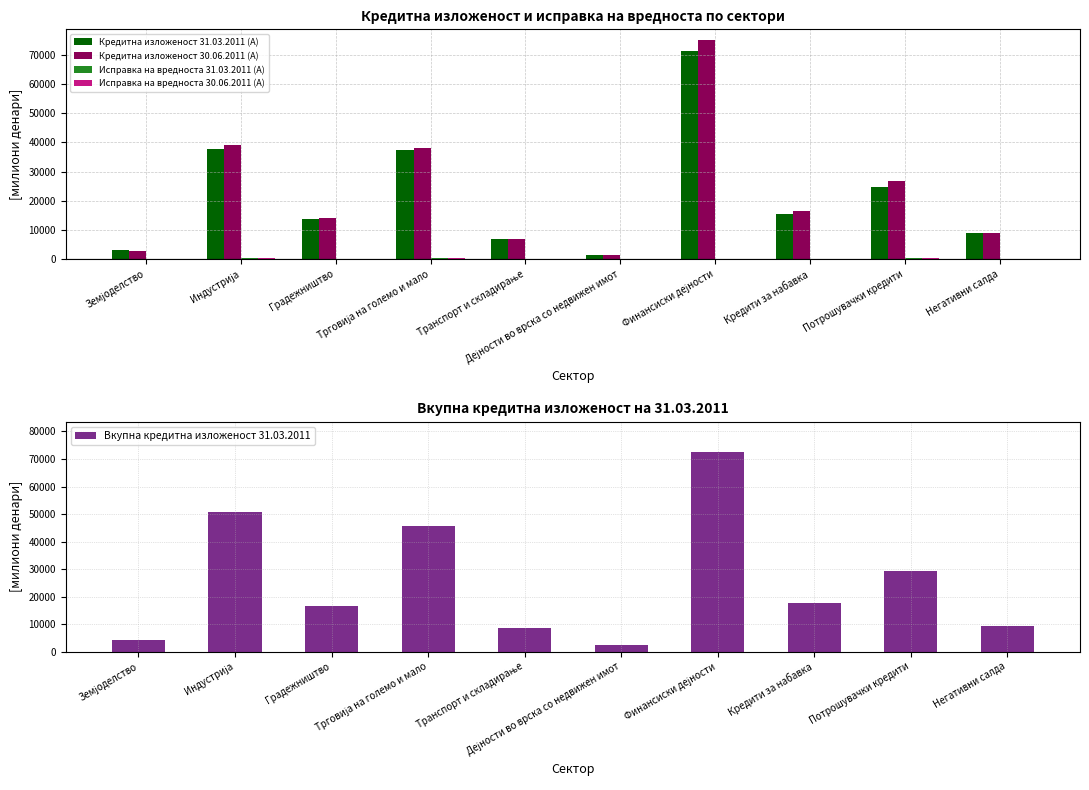

What are all the series names shown in the legend?

Кредитна изложеност 31.03.2011 (А), Кредитна изложеност 30.06.2011 (А), Исправка на вредноста 31.03.2011 (А), Исправка на вредноста 30.06.2011 (А), Вкупна кредитна изложеност 31.03.2011